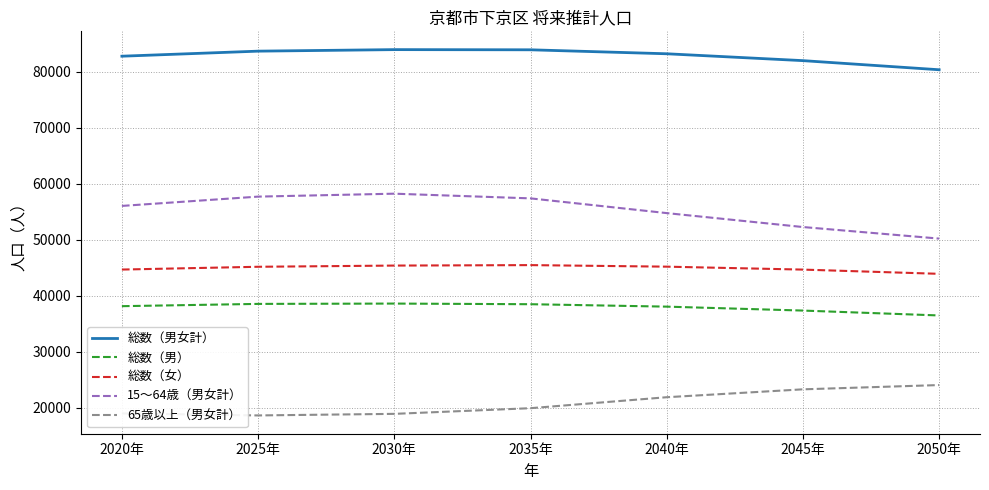

List the series in order of their peak value, highest first.

総数（男女計）, 15～64歳（男女計）, 総数（女）, 総数（男）, 65歳以上（男女計）